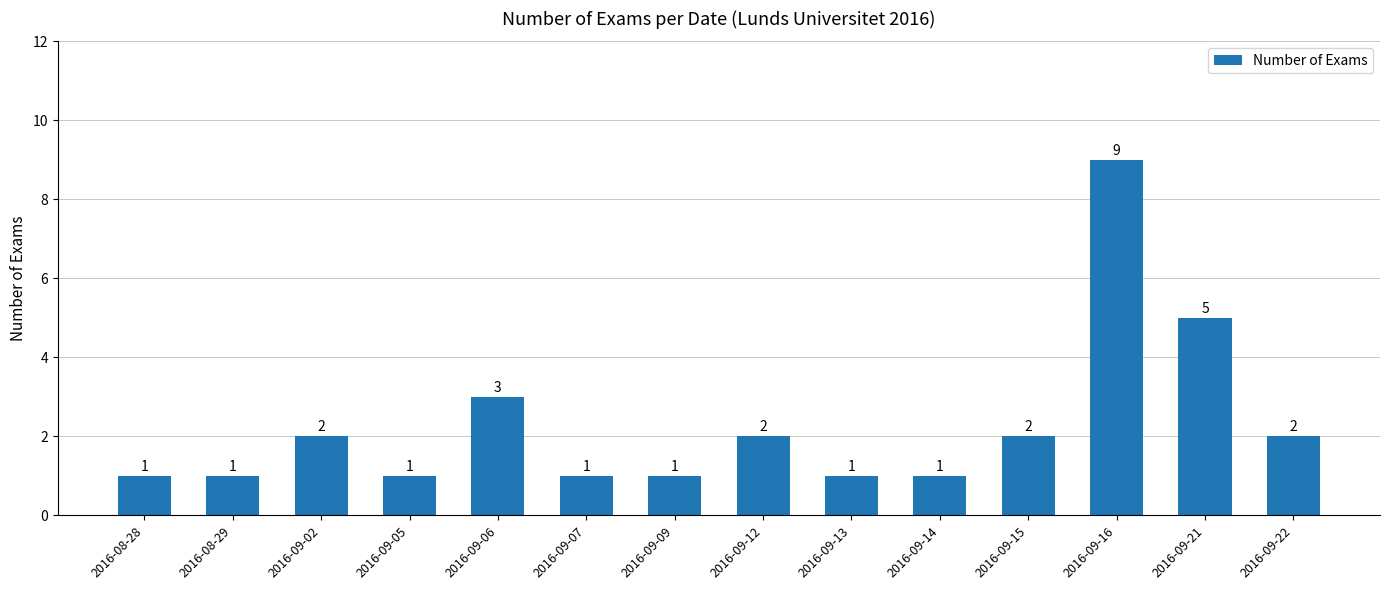

Approximately how many times larger is the value at 2016-09-06 compared to 2016-09-21?

0.6